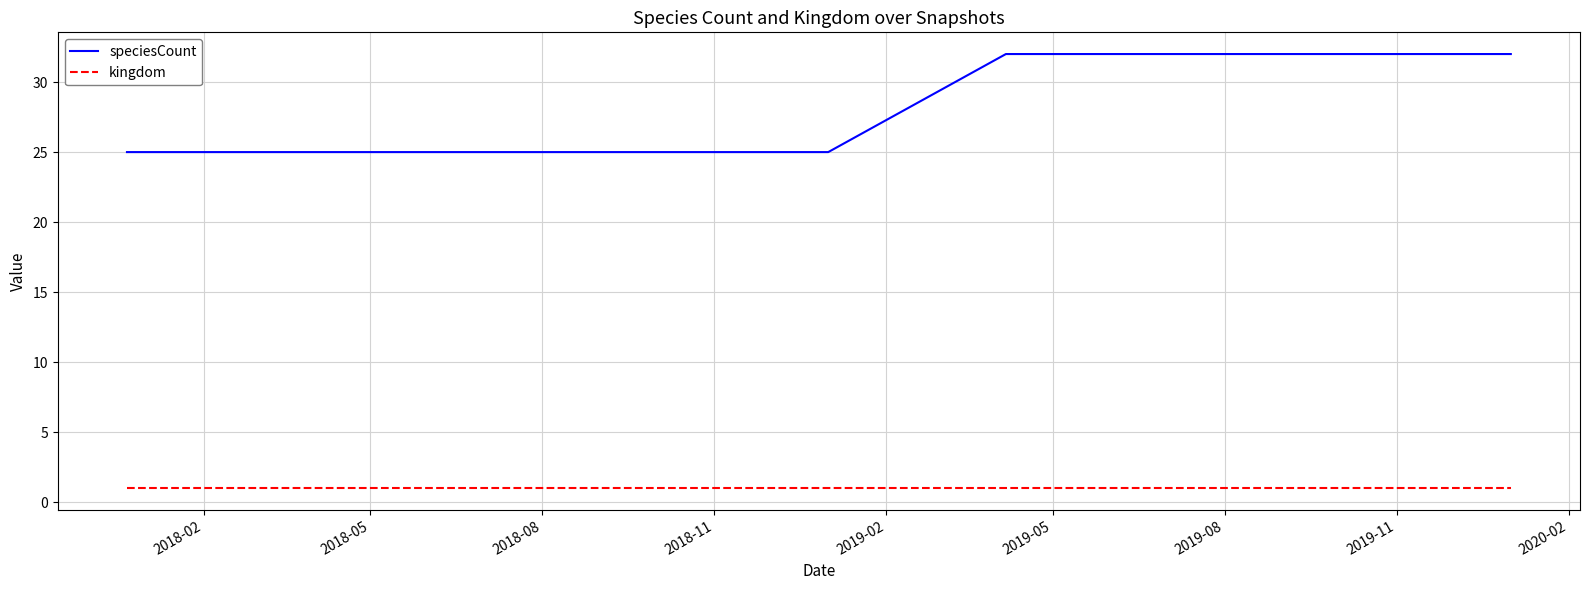

Count the speciesCount values in the range 25 to 32.

9